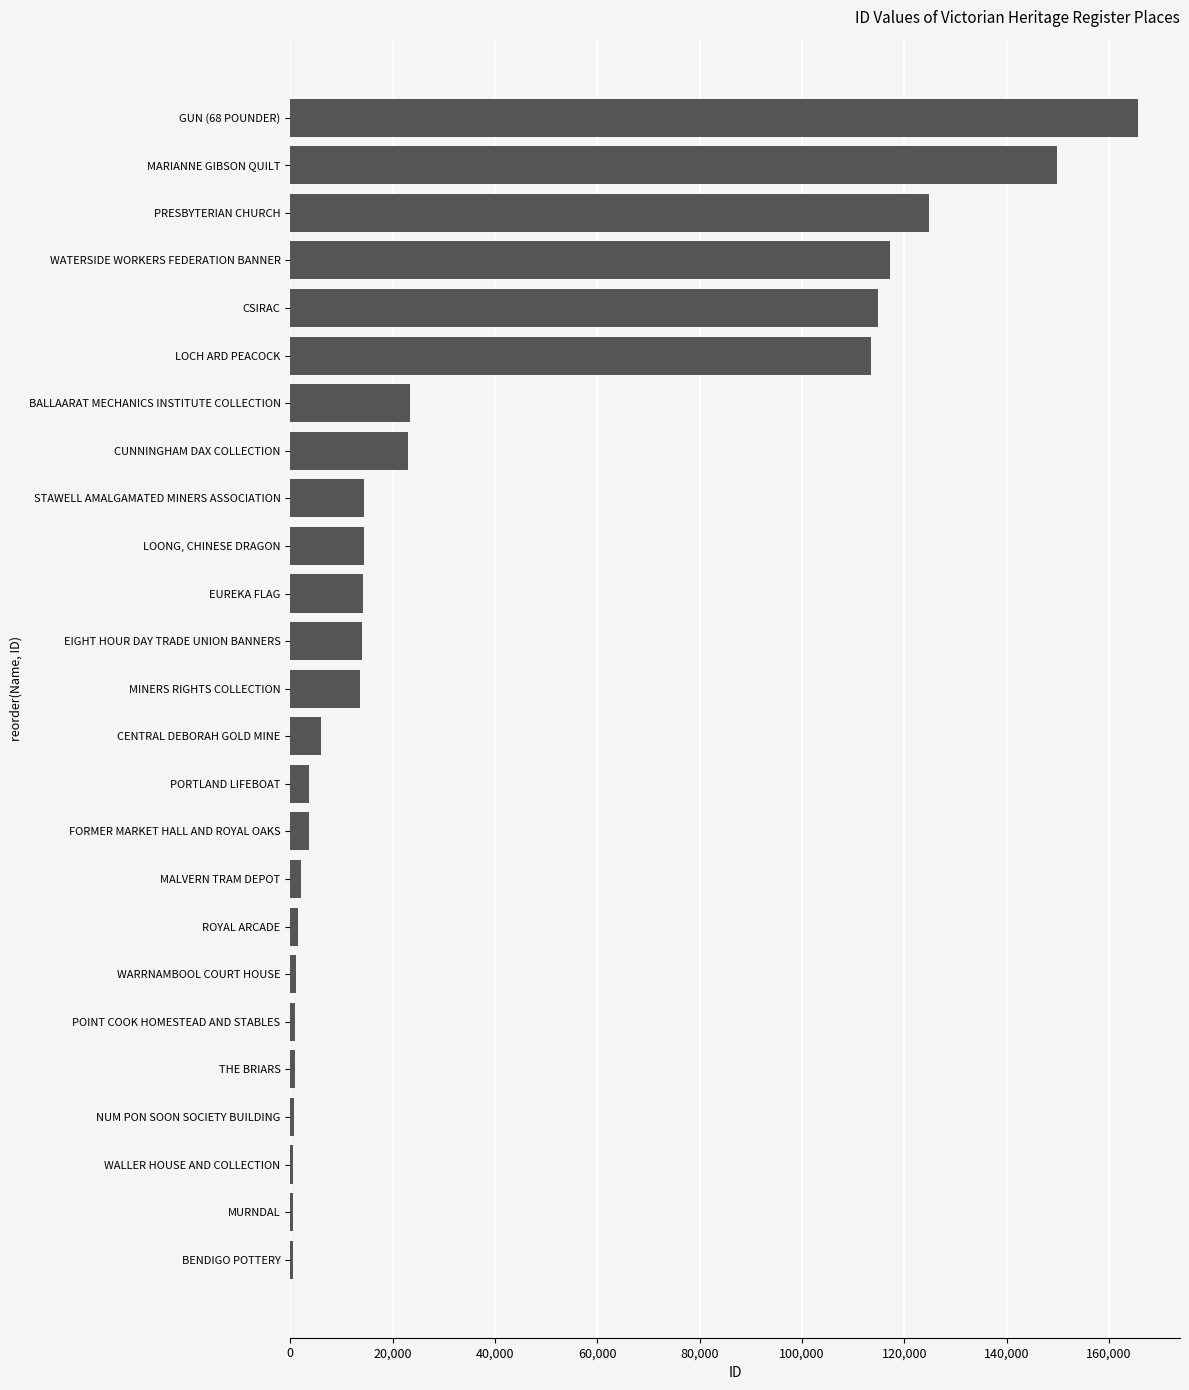

What is the maximum value shown in the chart?

165587